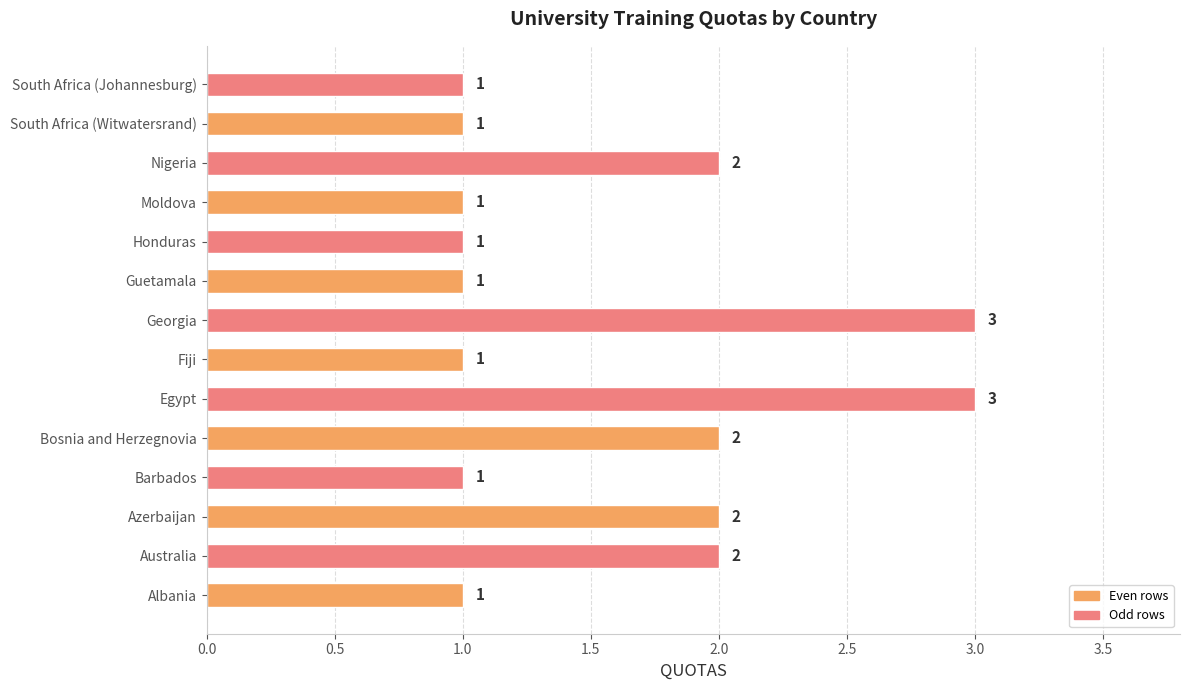

What is the difference between the maximum and minimum values?

2